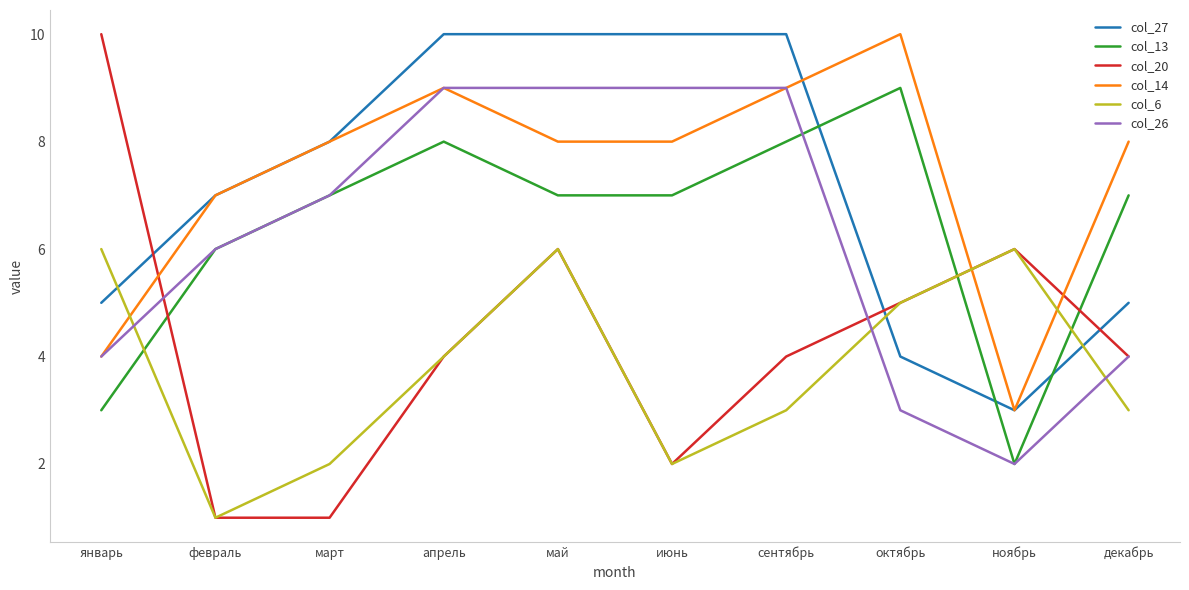

What is the spread (max minus min) of values at январь?

7